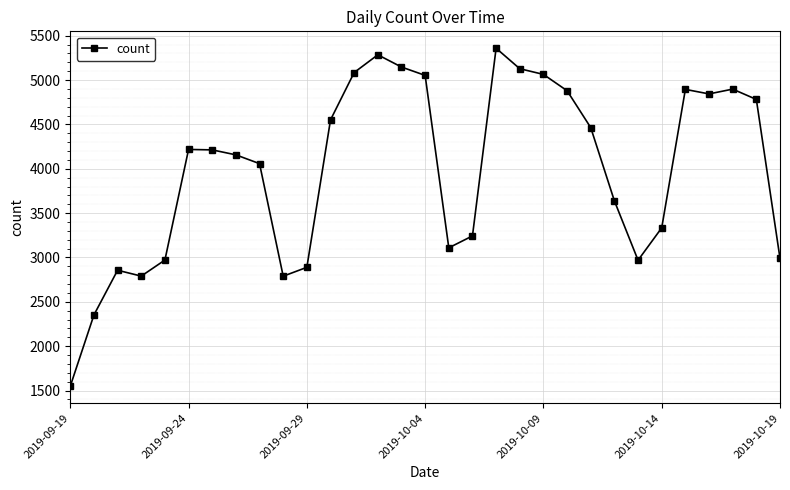

What is the minimum value shown in the chart?

1549